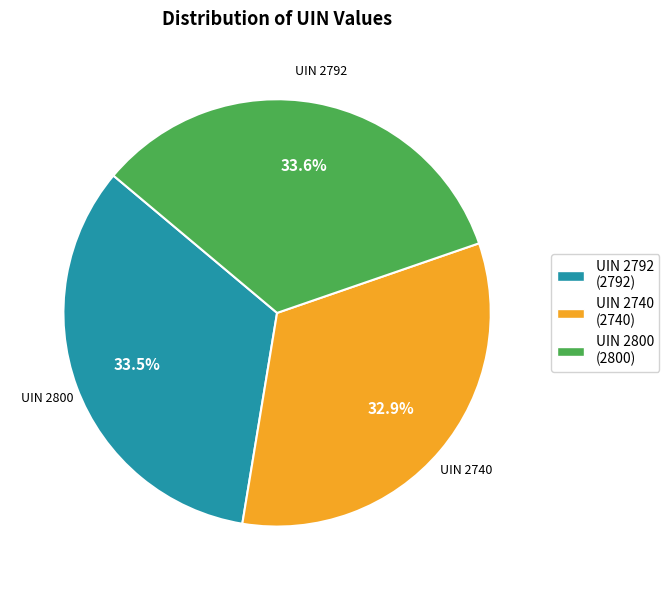

Does any single category account for the majority?

No